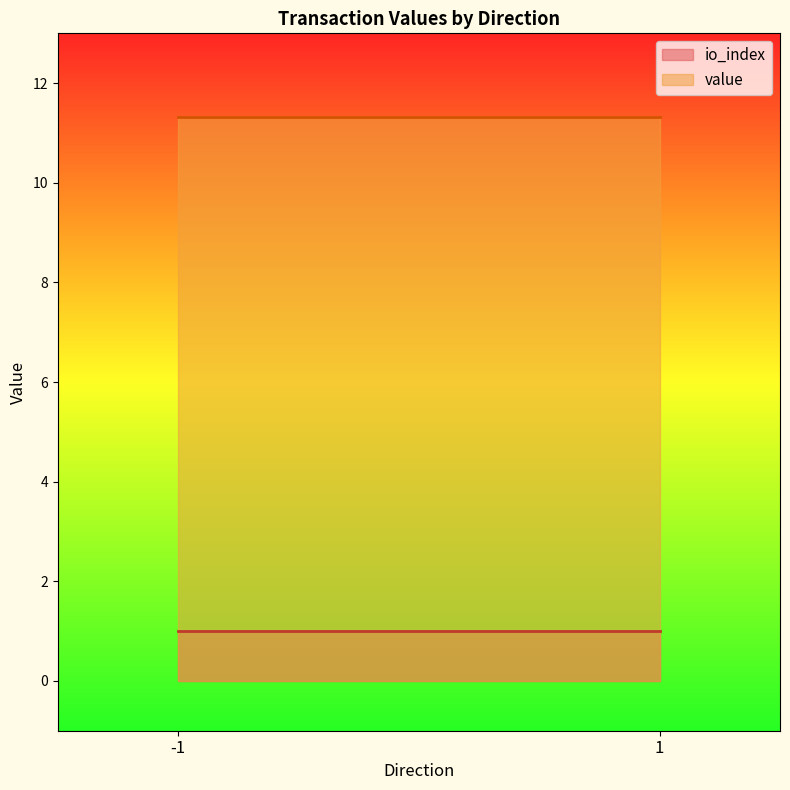

True or false: io_index and value cross at least once.

False